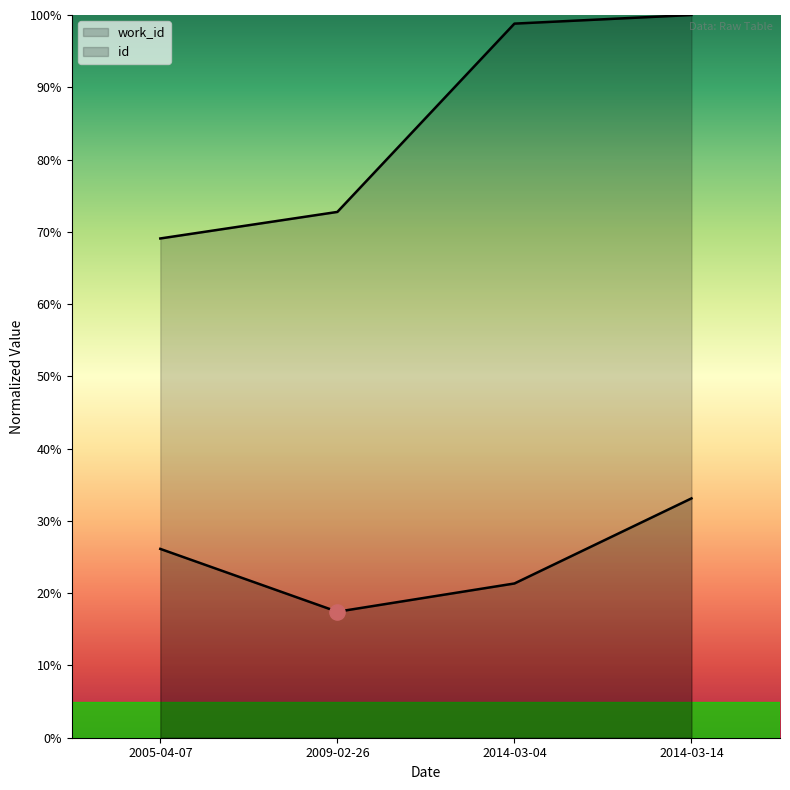

Which series contains the highest Y value?

id